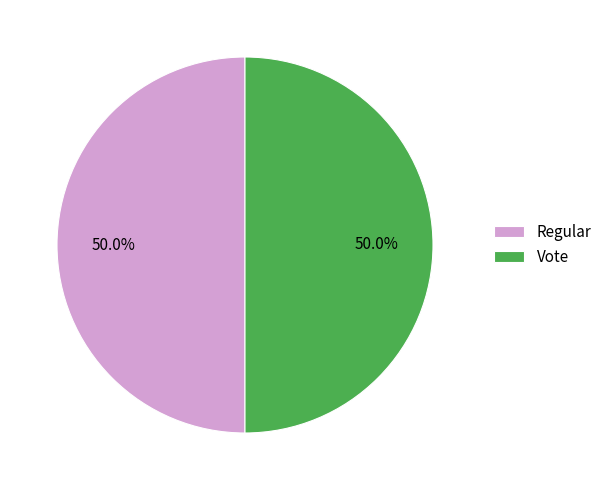

What is the ratio of the value at Regular to the value at Vote?

1.0